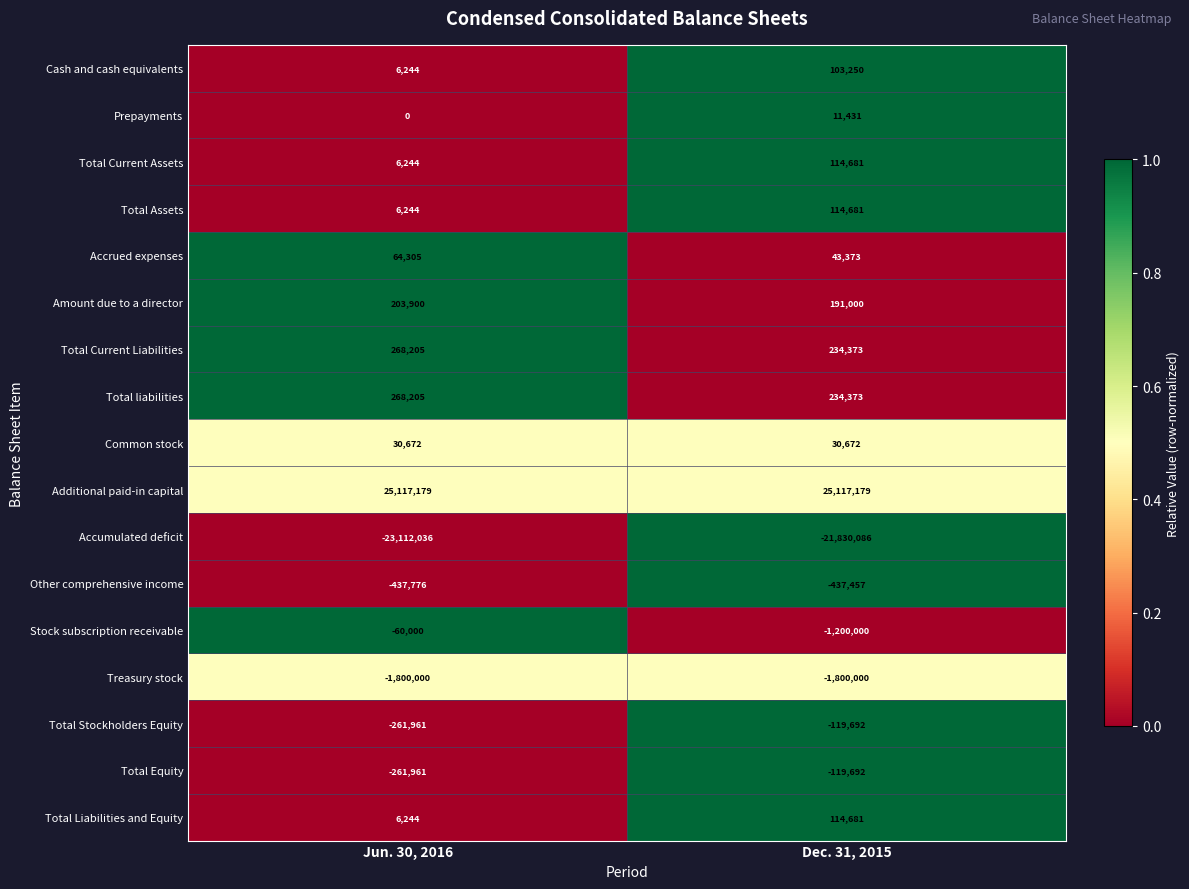

Where is Prepayments nearest to the value 5715?

Jun. 30, 2016